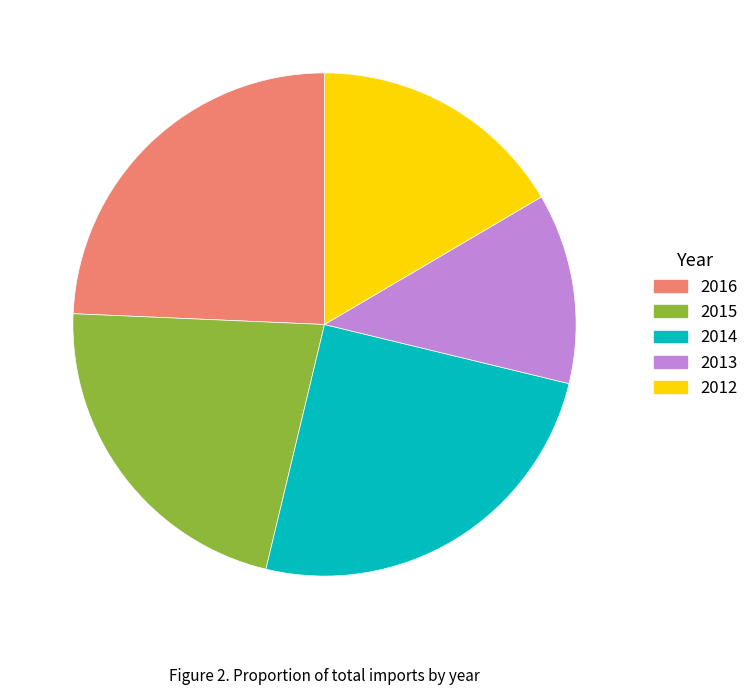

Is 2016 the majority of the pie?

No